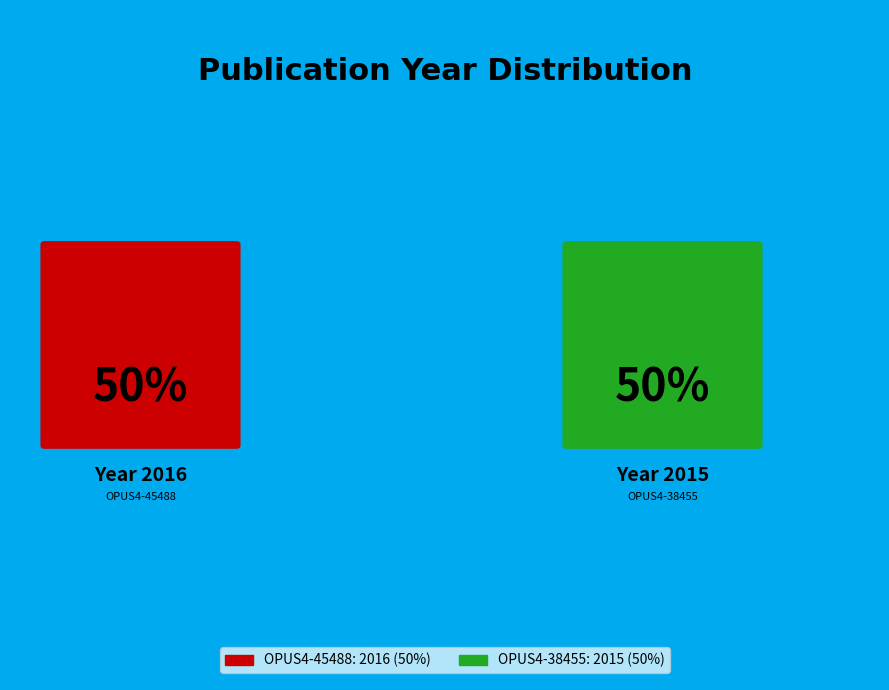

Count the number of slices in the pie.

2